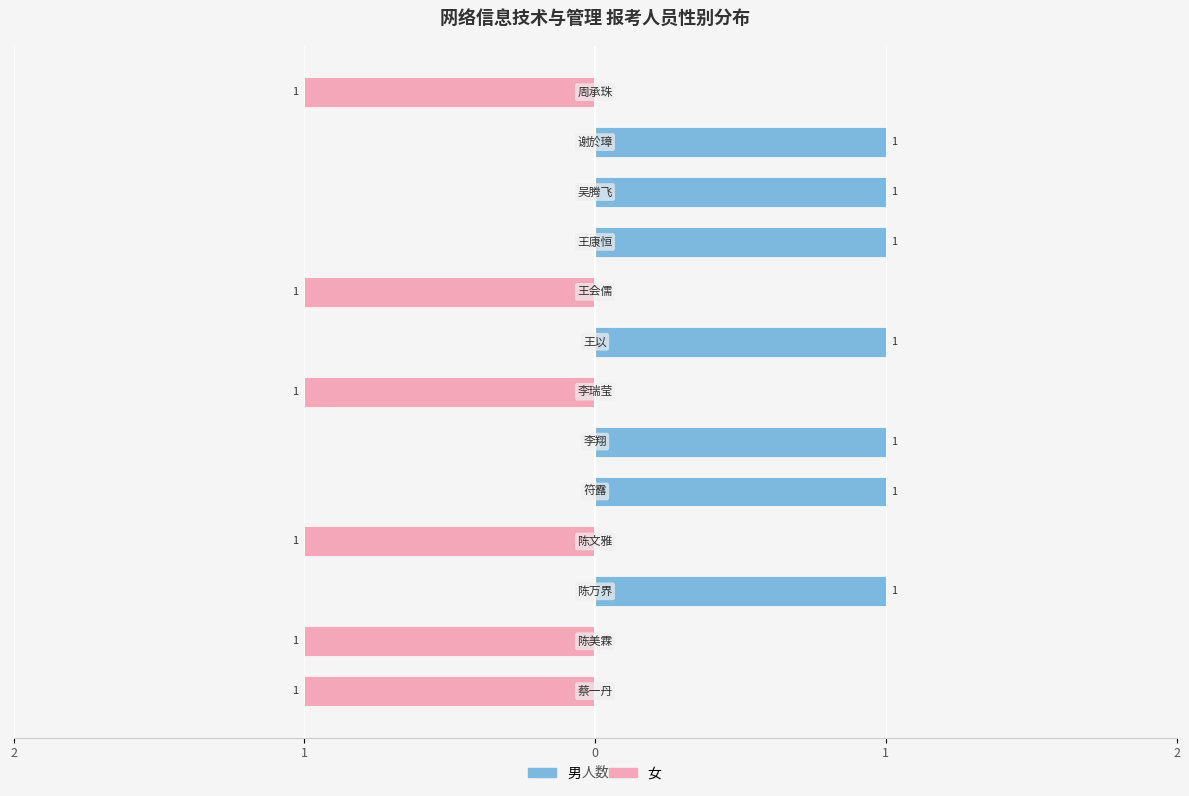

Which series has the largest total across all categories?

男